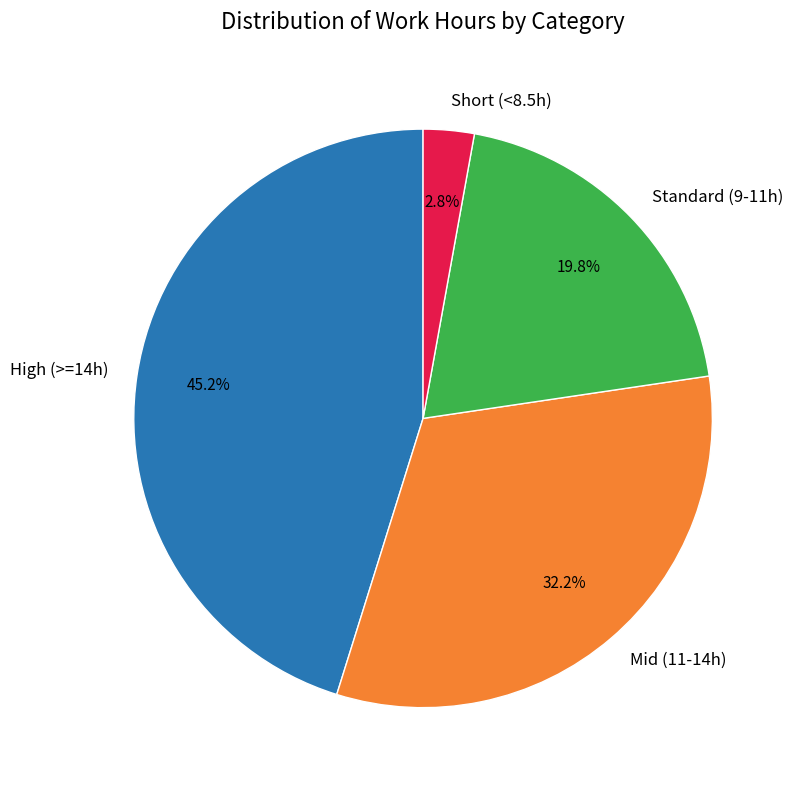

Is Standard (9-11h) the majority of the pie?

No